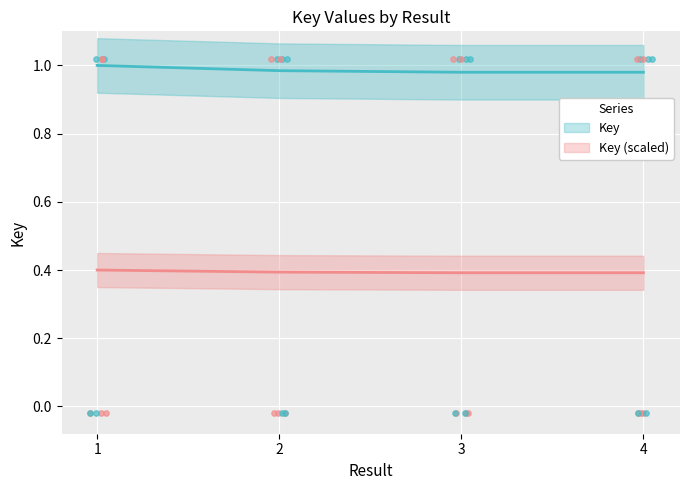

Which has a higher value, 4 or 2?

2